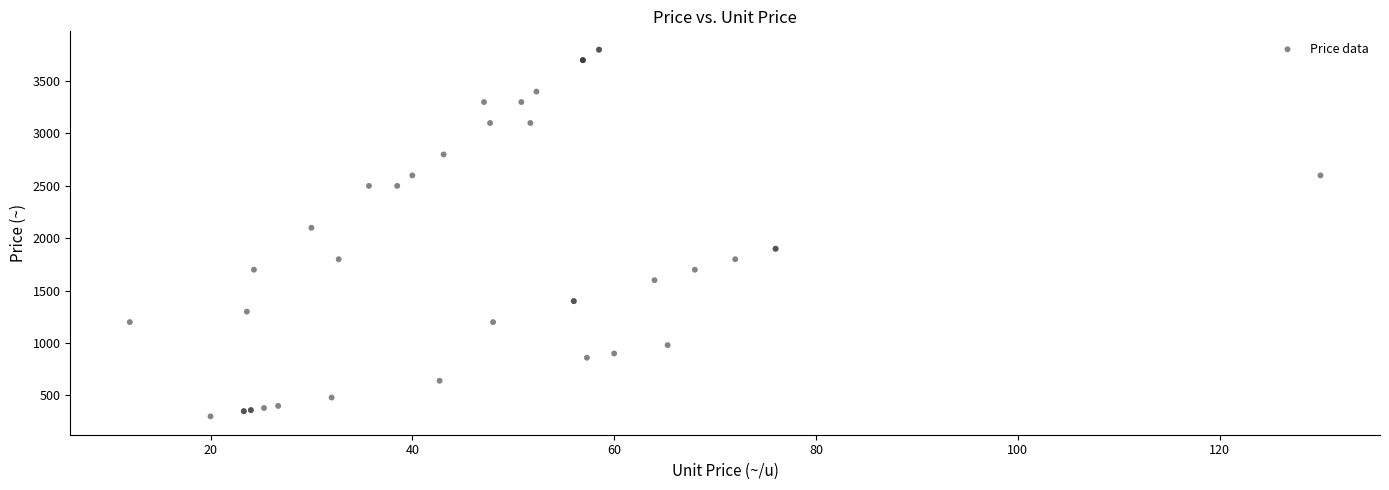

What Y value in the scatter plot is closest to 2050?

2100